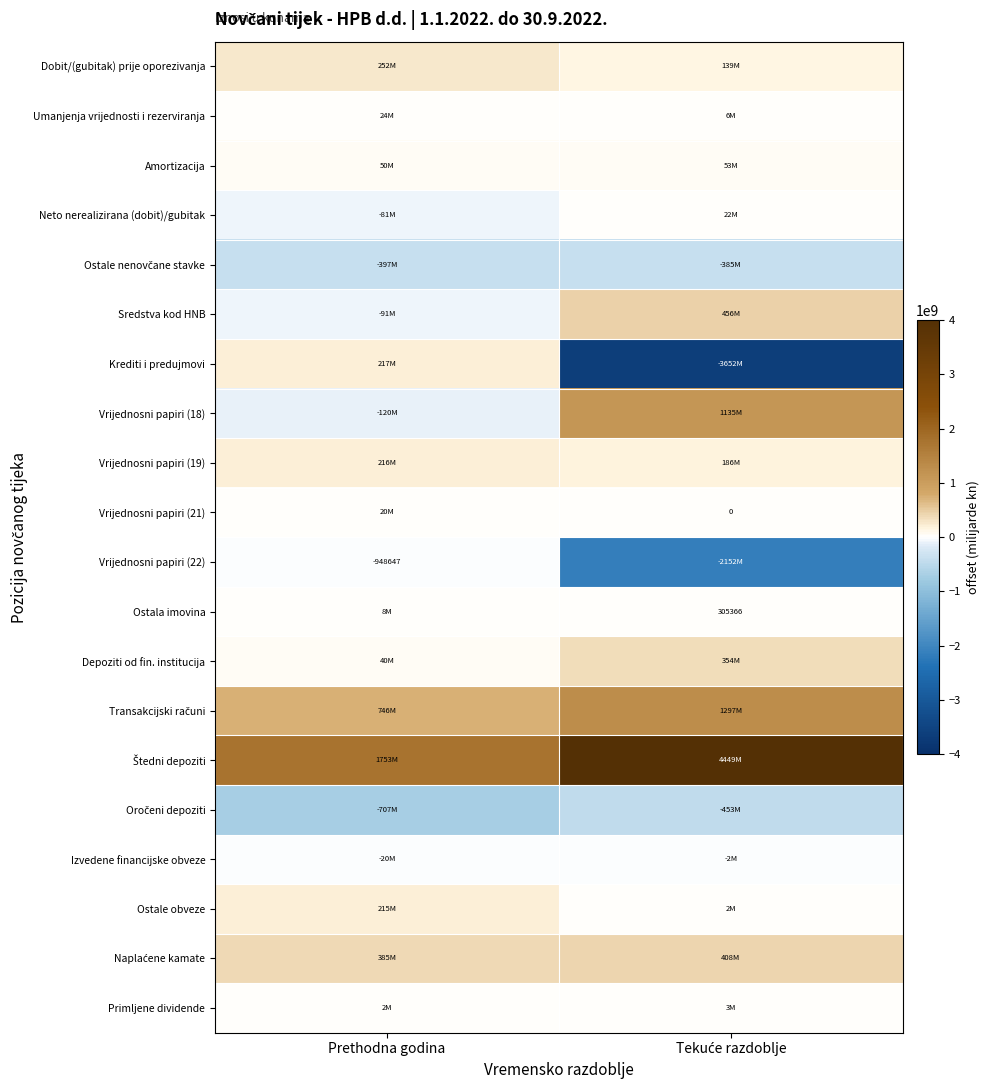

What is the sum of all Vrijednosni papiri (22) values?

-2152756613